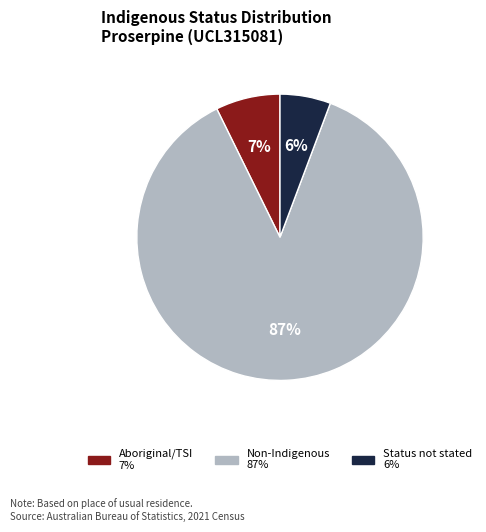

To the nearest percent, what is the difference between the largest and smallest slice percentages?

81%